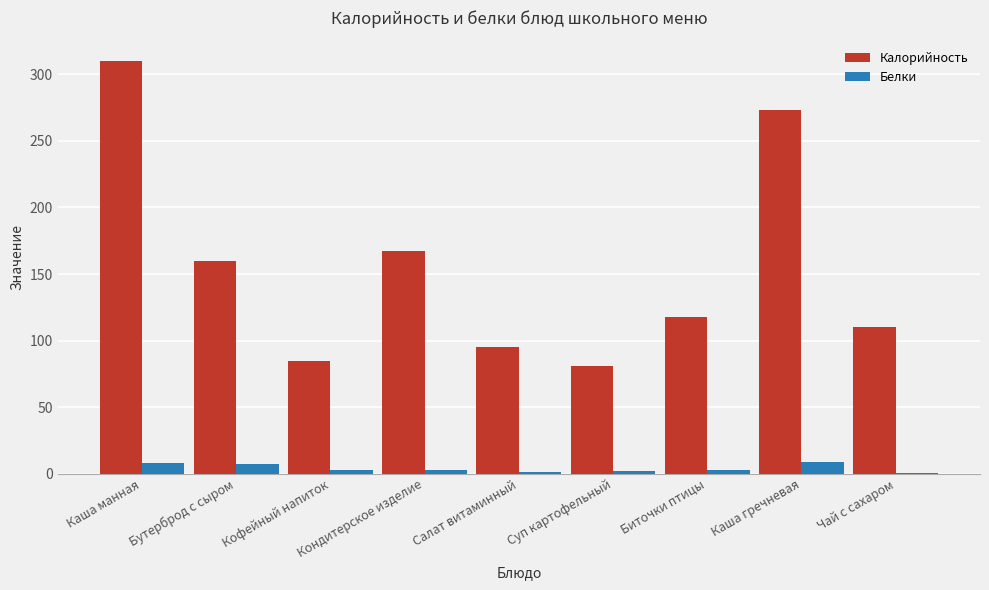

How many groups of bars are there?

9